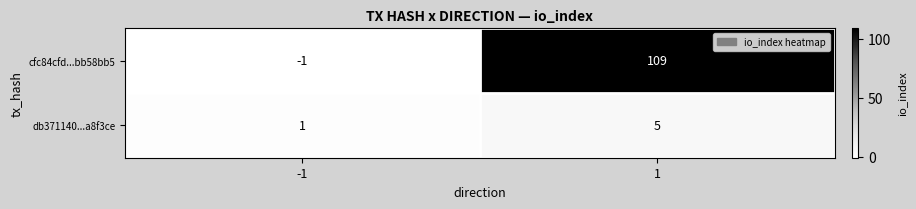

The value of db371140...a8f3ce at 1 is 9. True or false?

False